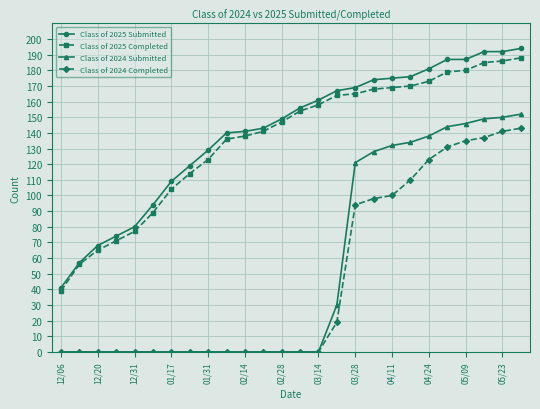

True or false: Class of 2025 Completed and Class of 2024 Completed intersect in this chart.

False